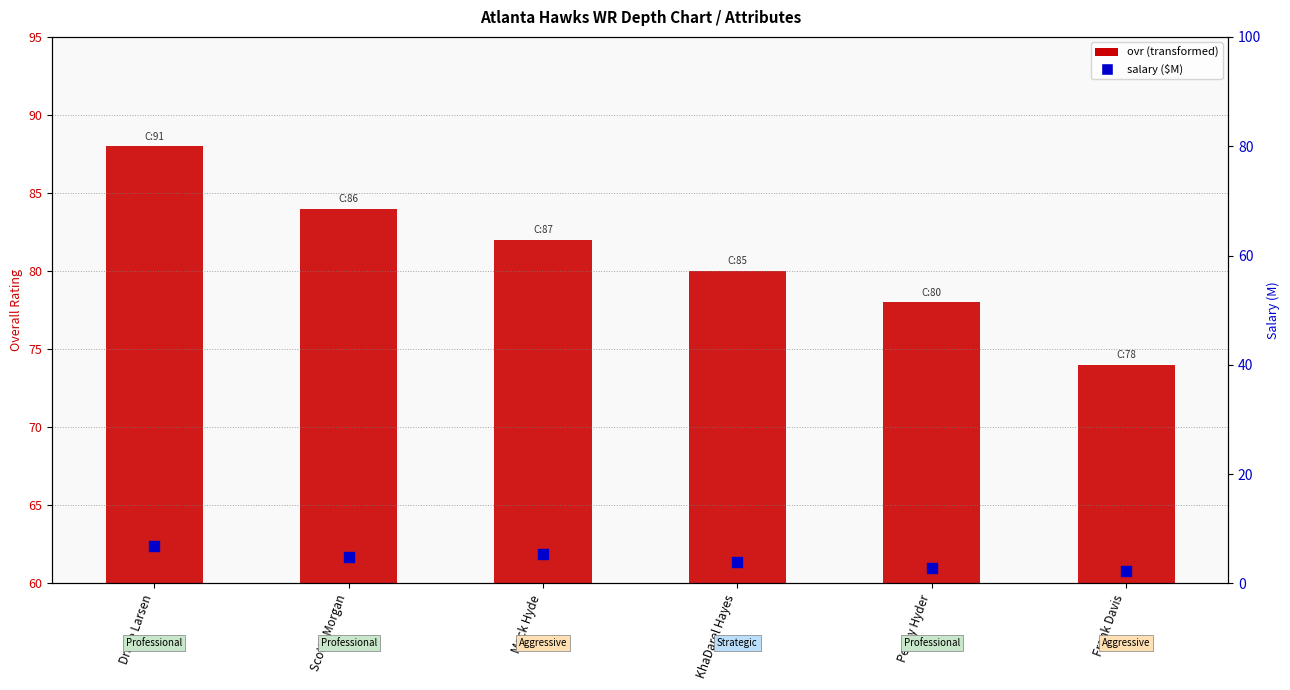

Which series has the widest spread of Y values?

ovr